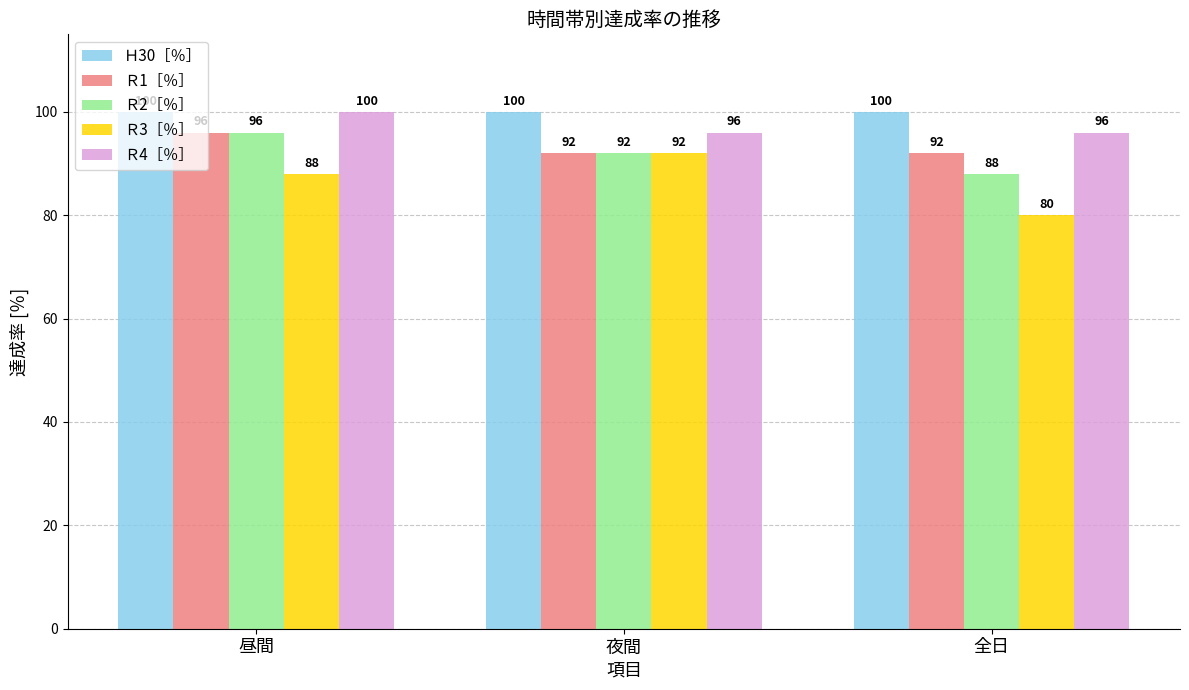

What is the approximate value of Ｒ2［％］ at 夜間?

92